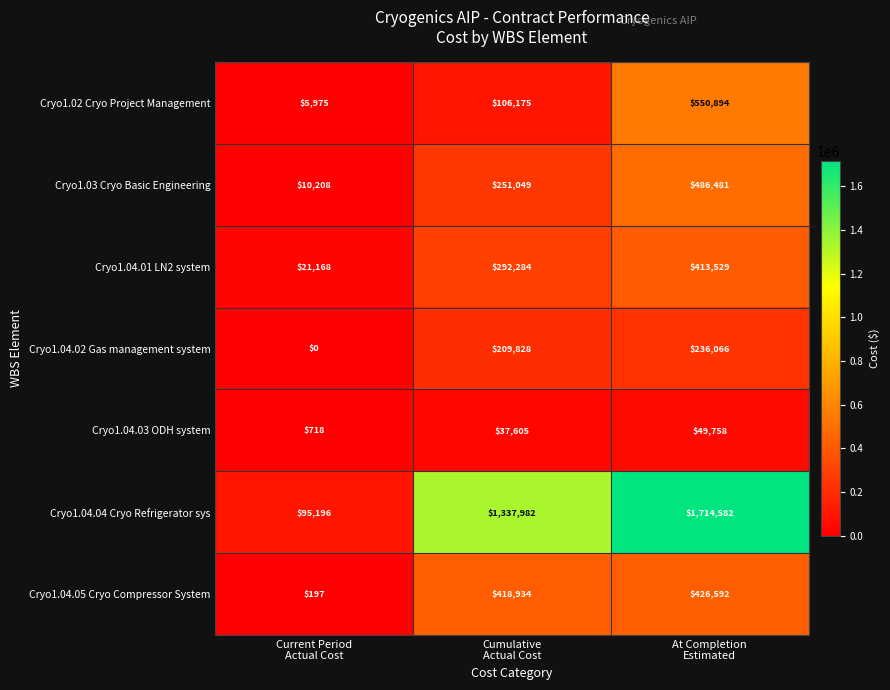

Between Current Period
Actual Cost and At Completion
Estimated, which series saw the biggest shift?

Cryo1.04.04 Cryo Refrigerator sys